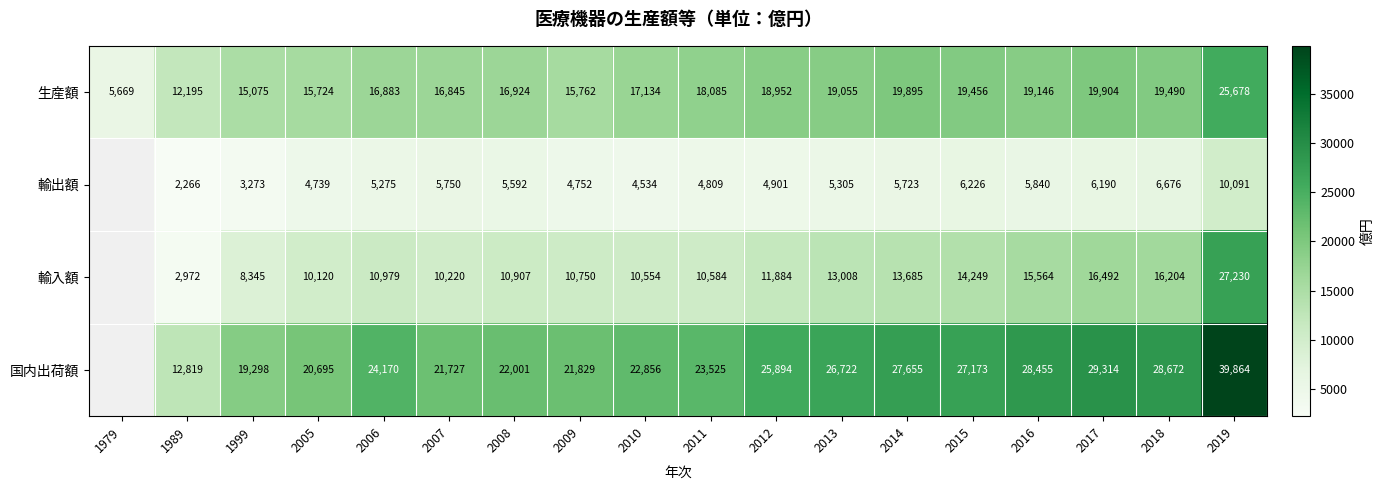

How many data points does each series have?

18